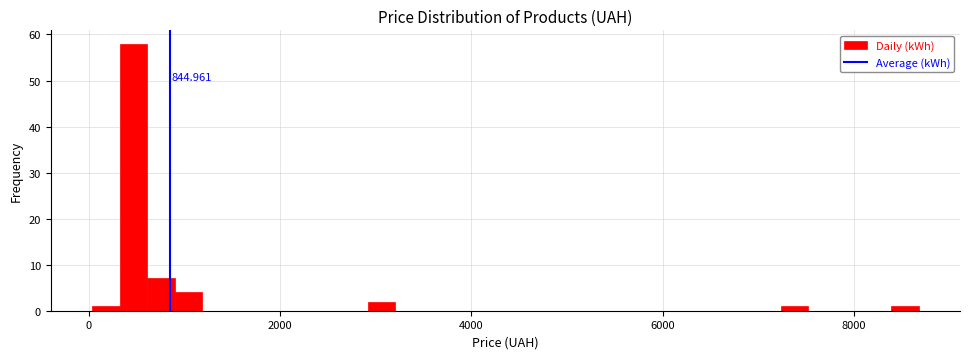

Read against the x-axis, roughly where is the centre of the tallest bar?

400